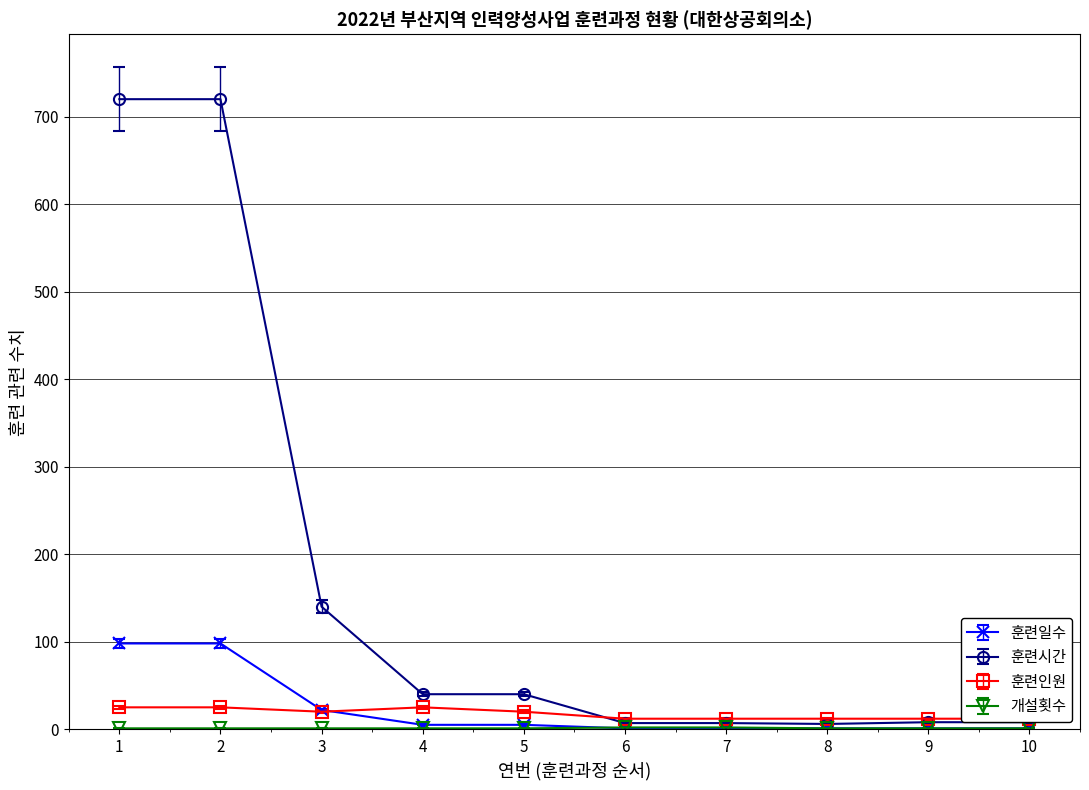

Which series ends up on top after the final intersection of 훈련인원 and 훈련일수?

훈련인원